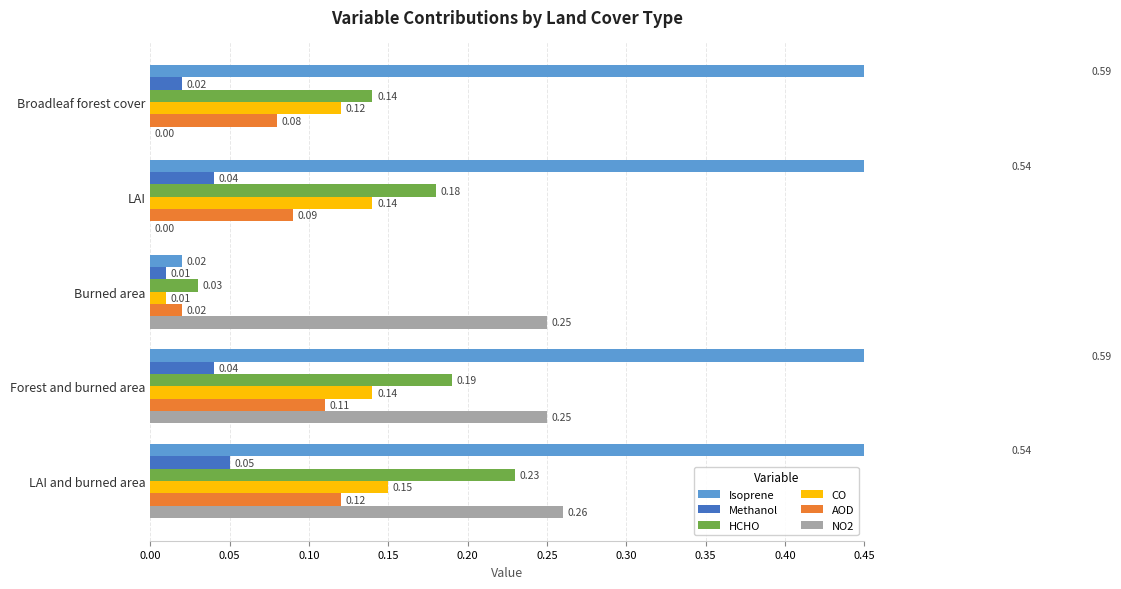

The AOD series shows 0.1 at Forest and burned area. True or false?

True